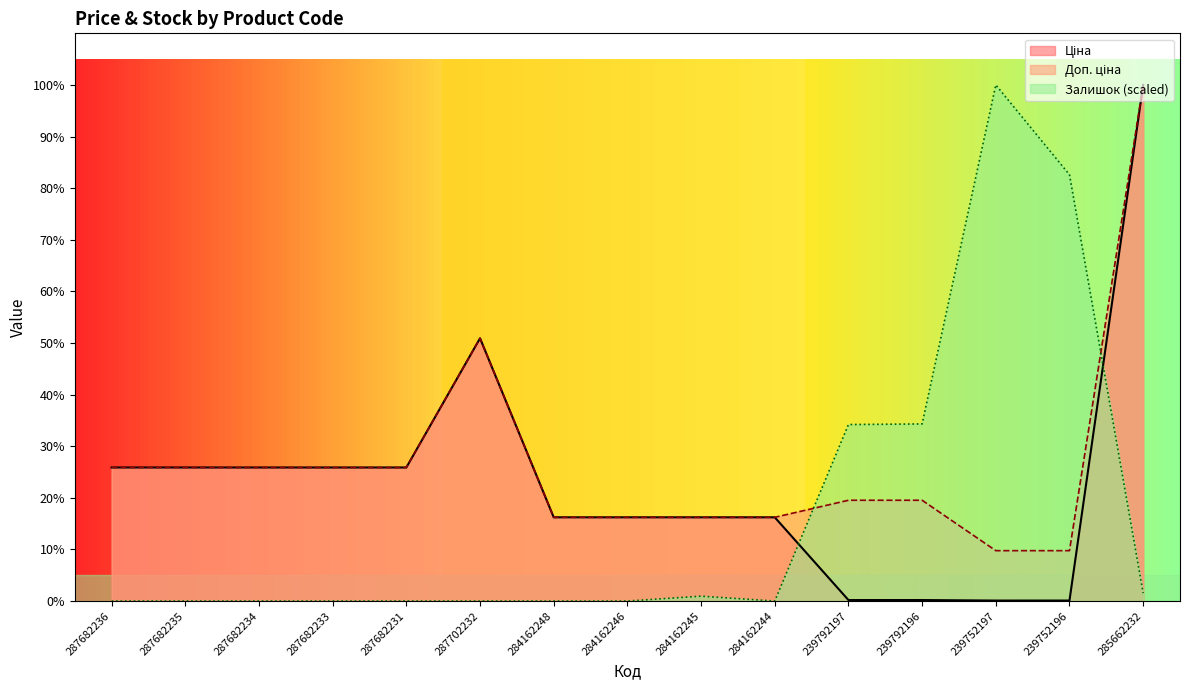

Which series has the largest total across all categories?

Доп. ціна